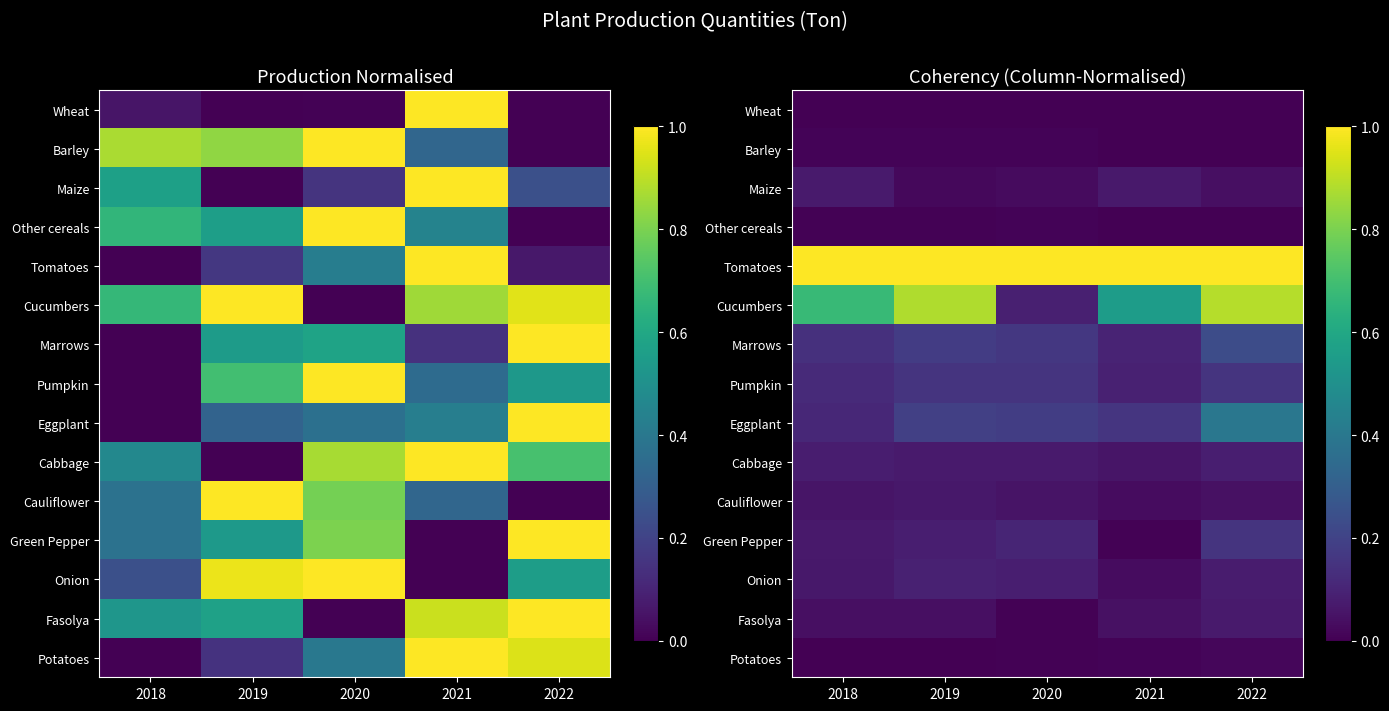

The value of Green Pepper at 2020 is 0.1. True or false?

True